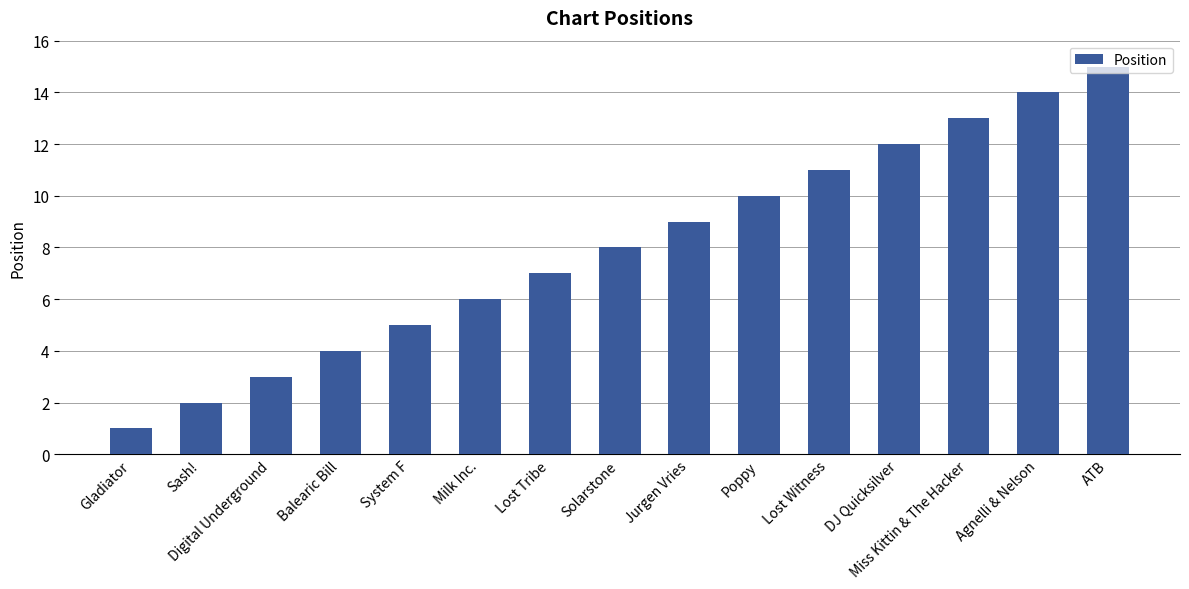

List the labels in order of value, largest first.

ATB, Agnelli & Nelson, Miss Kittin & The Hacker, DJ Quicksilver, Lost Witness, Poppy, Jurgen Vries, Solarstone, Lost Tribe, Milk Inc., System F, Balearic Bill, Digital Underground, Sash!, Gladiator